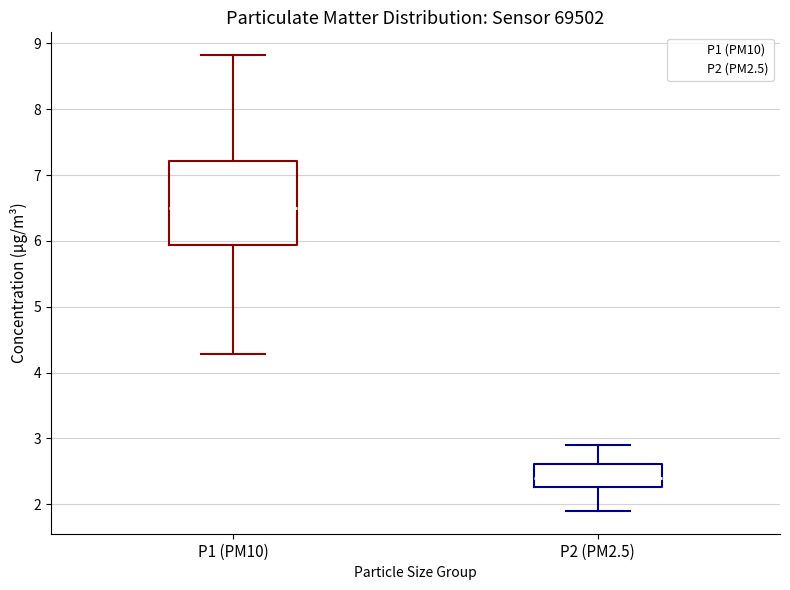

Where does the upper whisker of the box for P1 (PM10) end on the y-axis? The values are not printed on the chart, so give them approximately, as read against the axis.

8.8